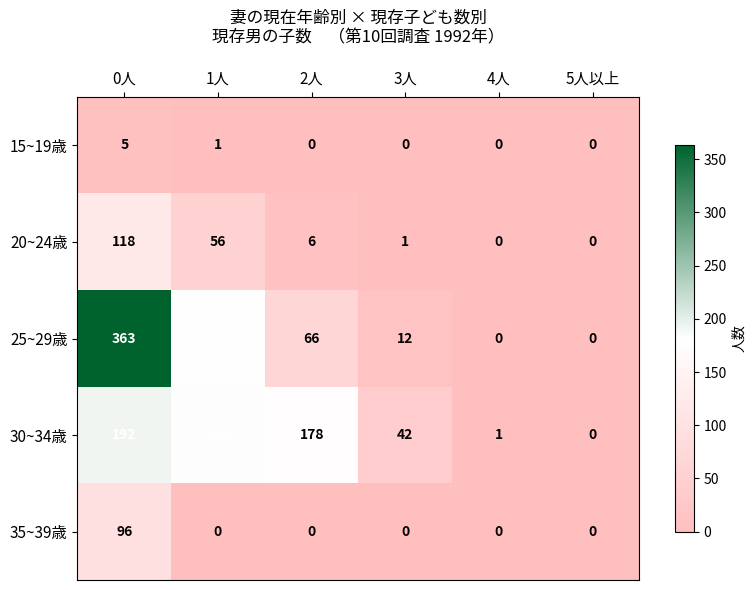

At which category is the sum across all series the highest?

0人